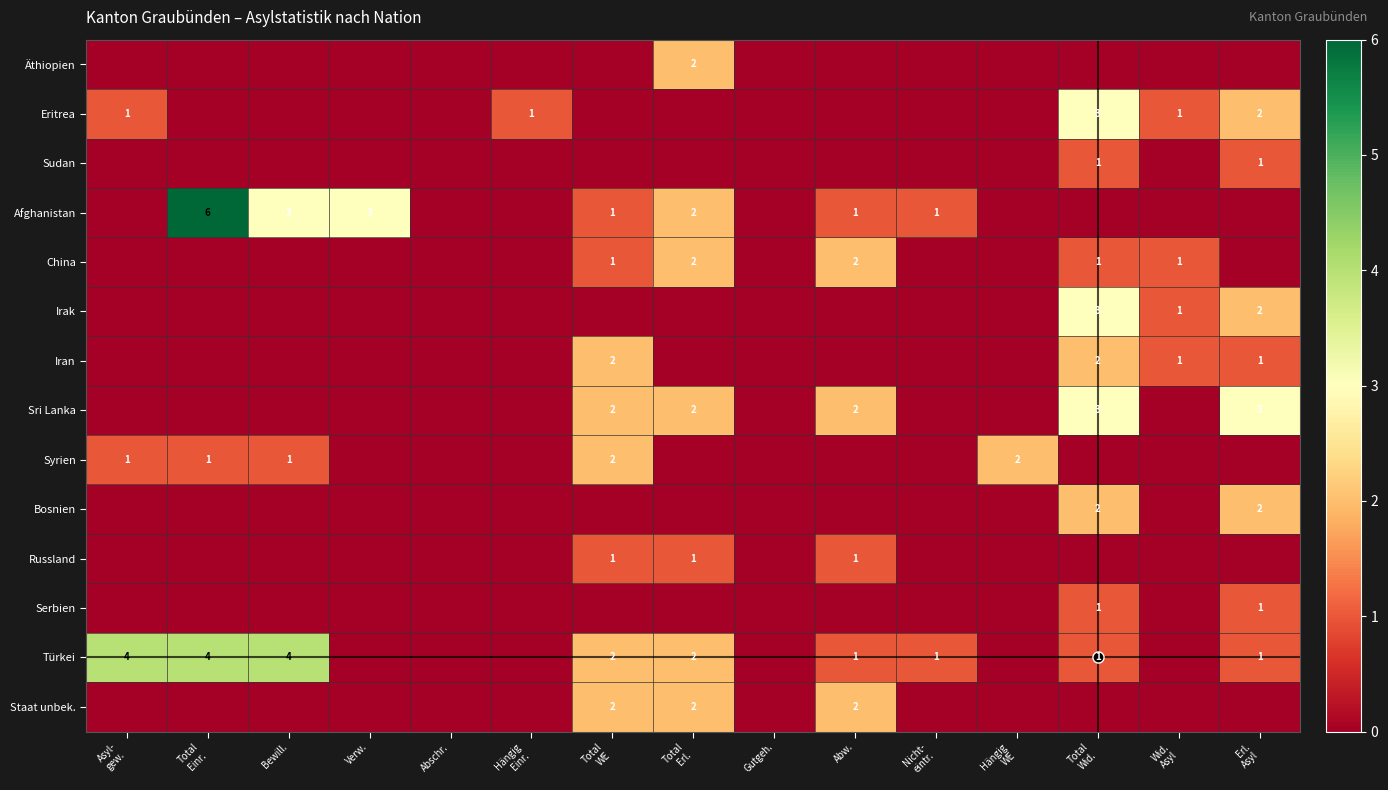

How many data points in Eritrea are above 0?

5